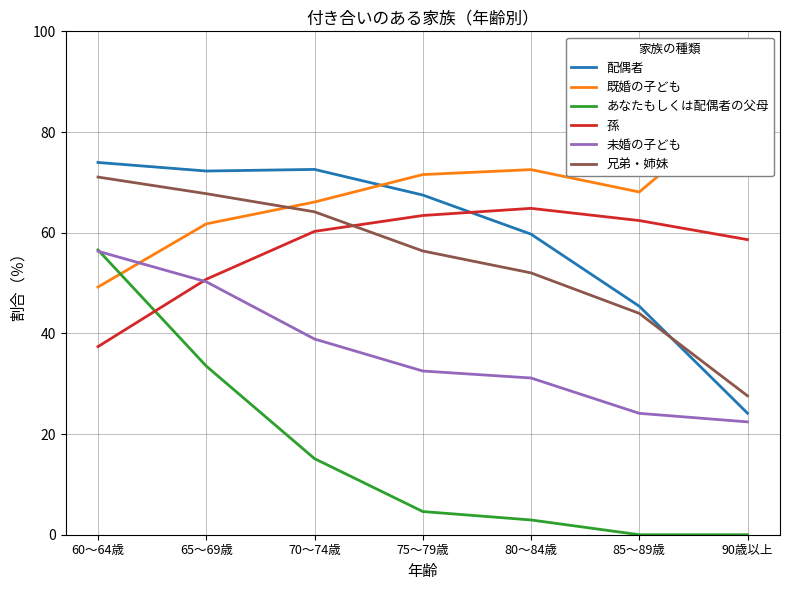

At 75～79歳, list the series in order from largest to smallest.

既婚の子ども, 配偶者, 孫, 兄弟・姉妹, 未婚の子ども, あなたもしくは配偶者の父母